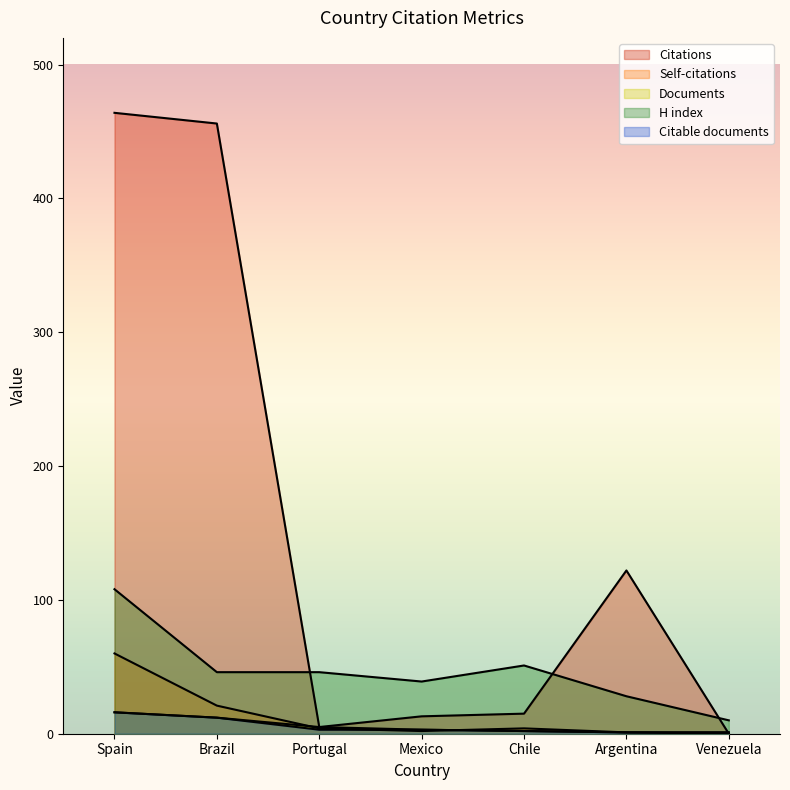

What is the difference between the maximum and second lowest values in the H index series?

80